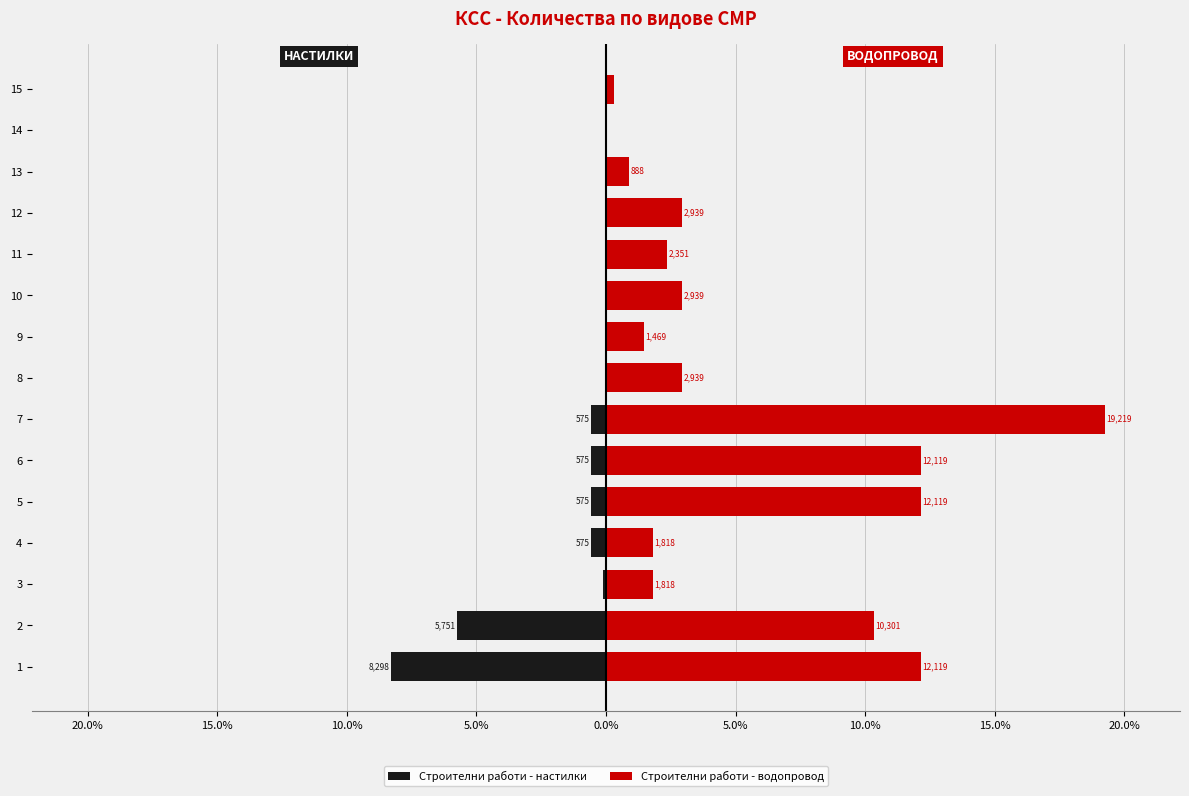

What is the difference between the maximum and minimum values in the Строителни работи - настилки series?

8.3